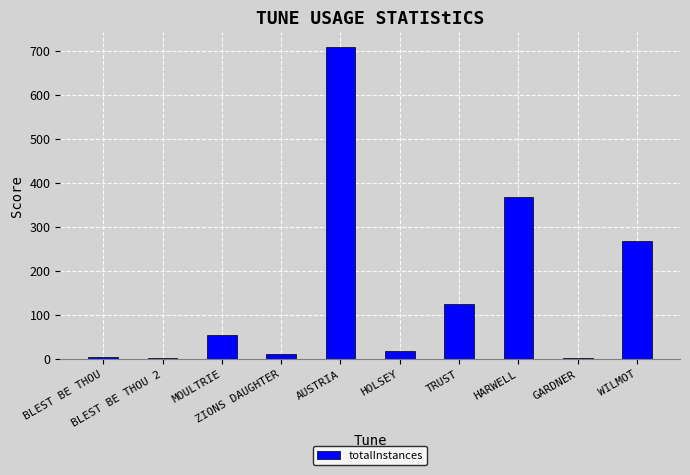

What is the sum of all values?

1562